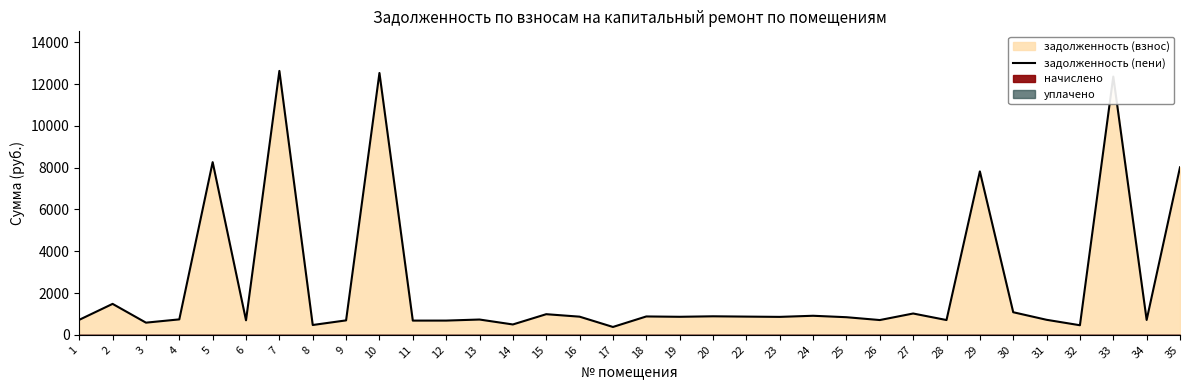

What is the approximate value at 7?

12629.4